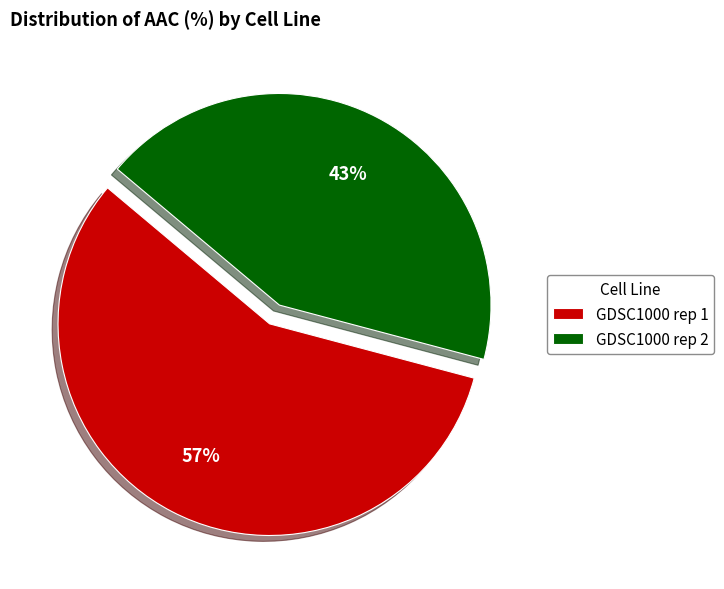

To the nearest percent, what portion does GDSC1000 rep 2 represent?

43%